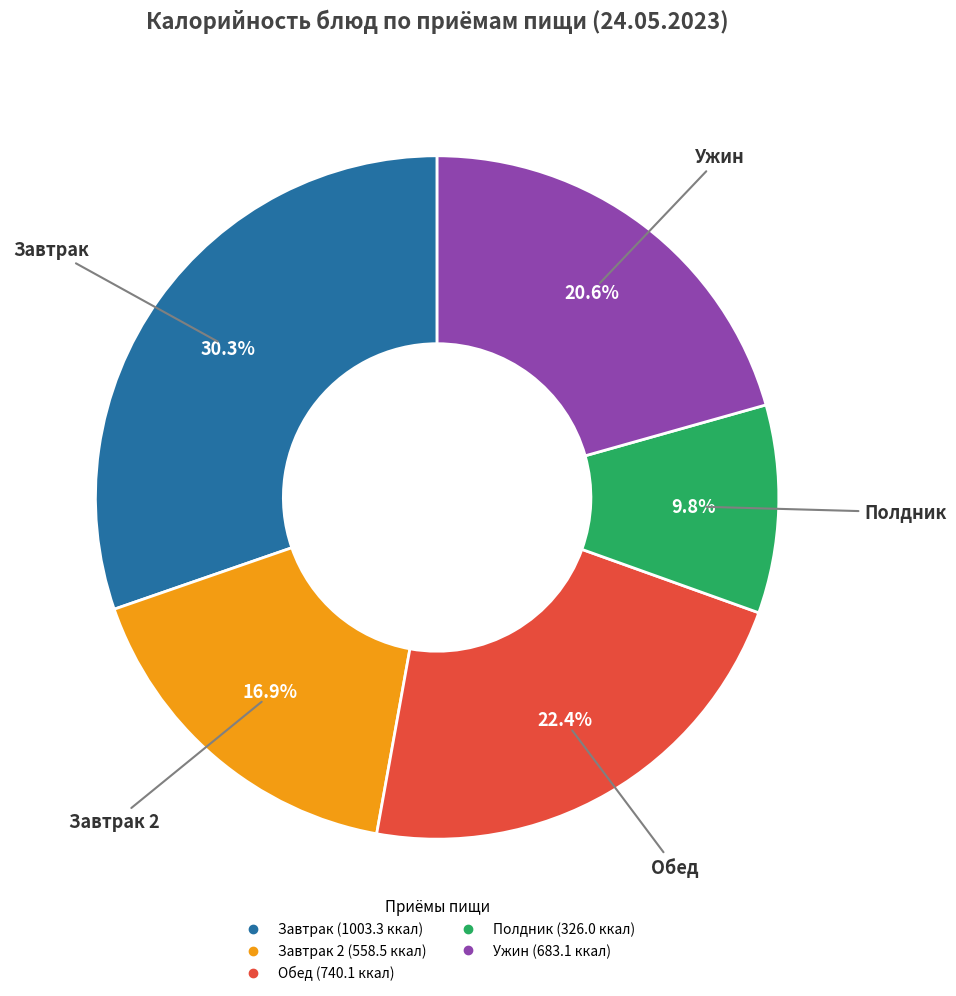

Is there any slice that represents more than half of the pie?

No